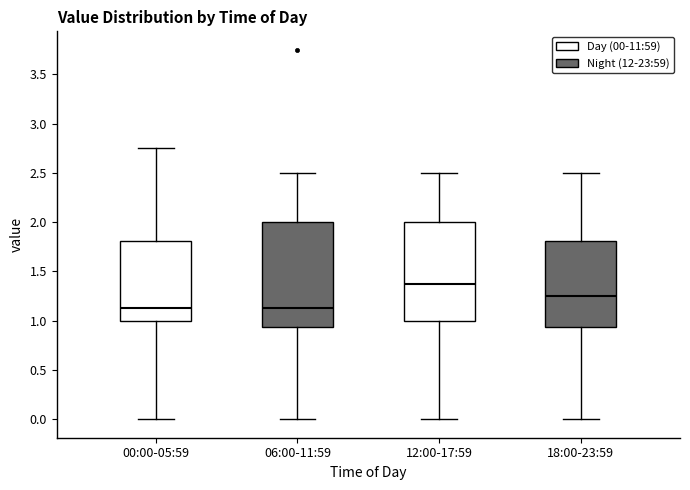

Reading left to right, transcribe this box plot: for each box, give where its median line is, the range the box spans, and where its two whiskers end, as read against the y-axis. The values are not printed on the chart, so give them approximately, as read against the axis.

00:00-05:59: median 1.15, box 1.00 to 1.80, whiskers 0.00 to 2.75
06:00-11:59: median 1.15, box 0.95 to 2.00, whiskers 0.00 to 2.50
12:00-17:59: median 1.40, box 1.00 to 2.00, whiskers 0.00 to 2.50
18:00-23:59: median 1.25, box 0.95 to 1.80, whiskers 0.00 to 2.50